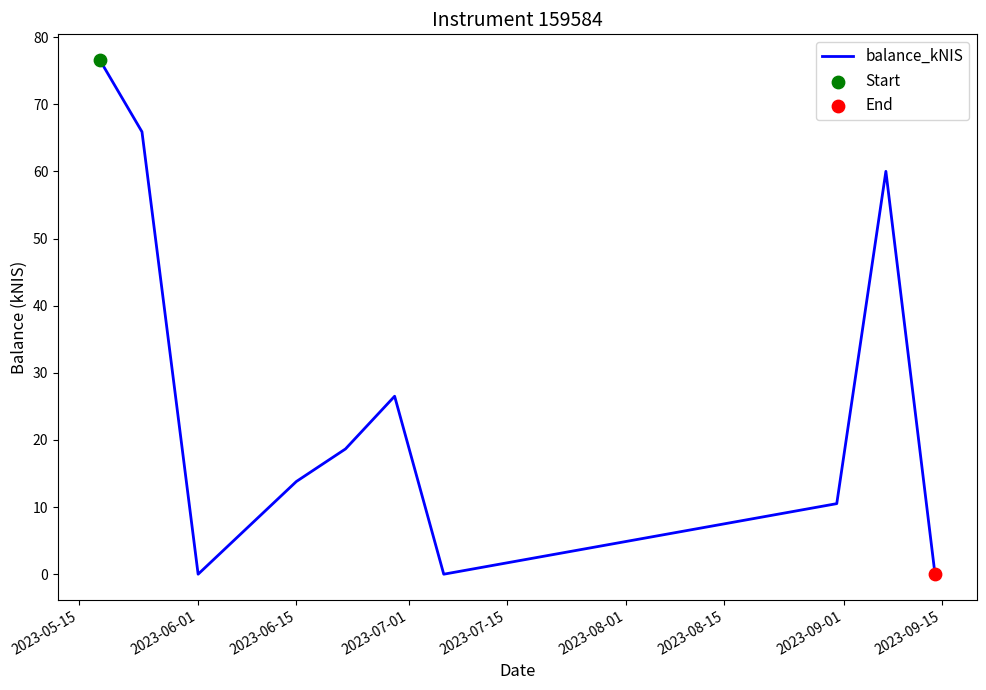

What is the maximum value shown in the chart?

76.6